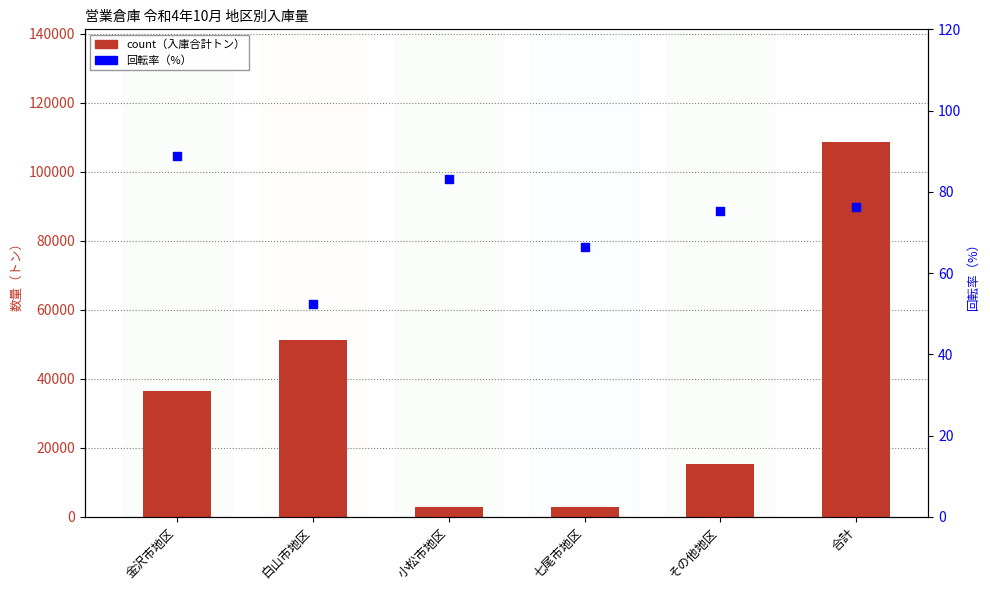

Which series has the largest total across all categories?

count